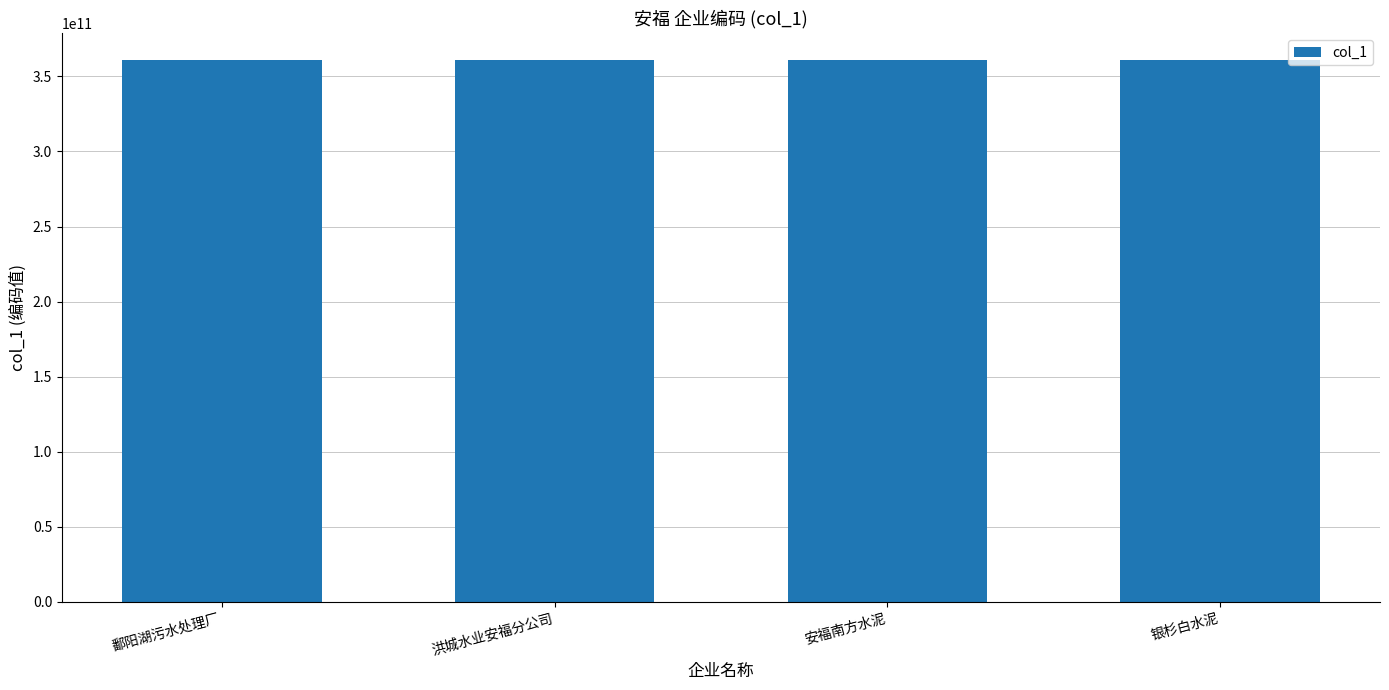

What is the smallest value displayed?

360800000035